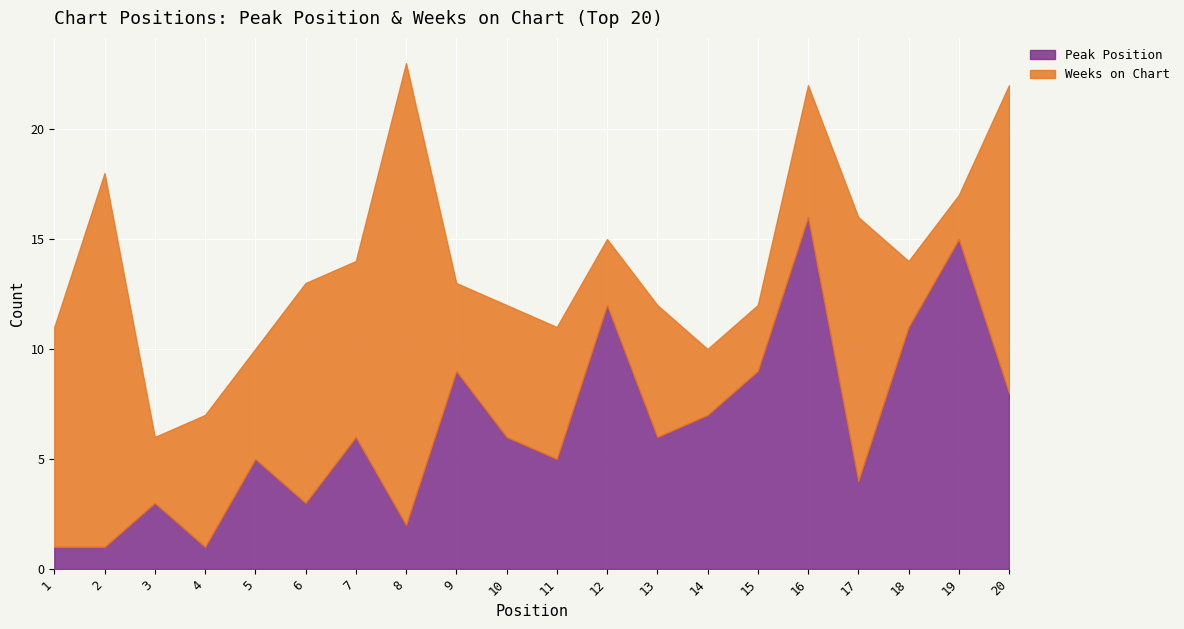

How many intersections are there between Peak Position and Weeks on Chart?

5